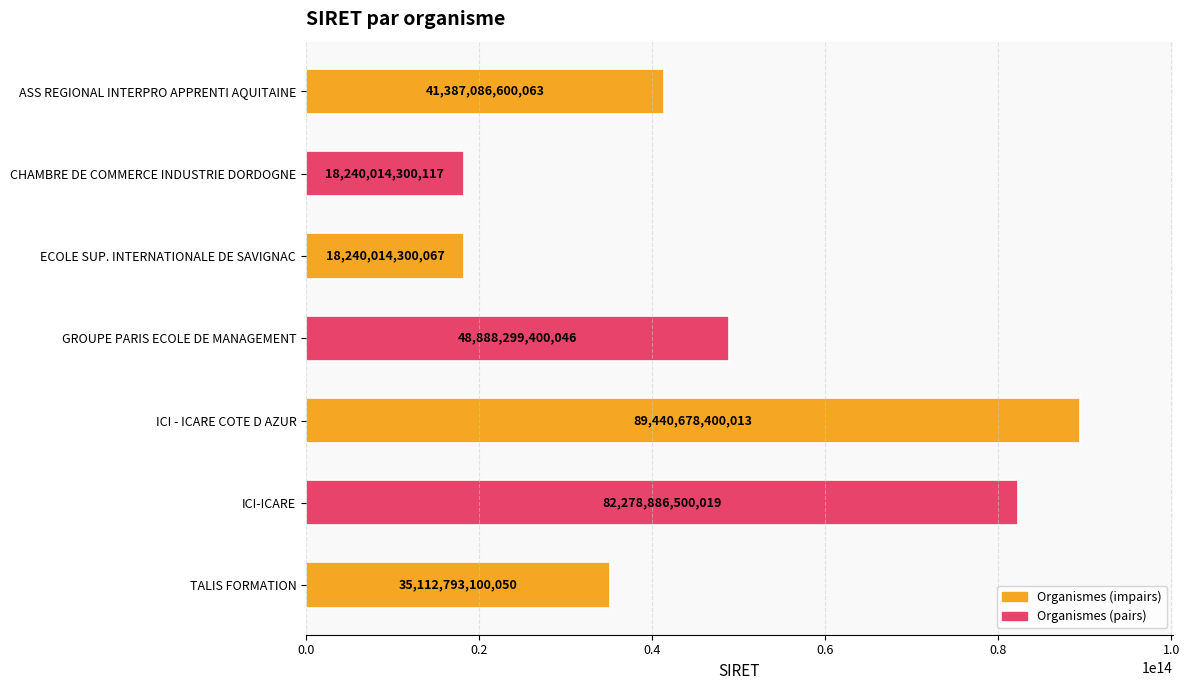

Approximately how many times larger is the value at GROUPE PARIS ECOLE DE MANAGEMENT compared to ASS REGIONAL INTERPRO APPRENTI AQUITAINE?

1.2